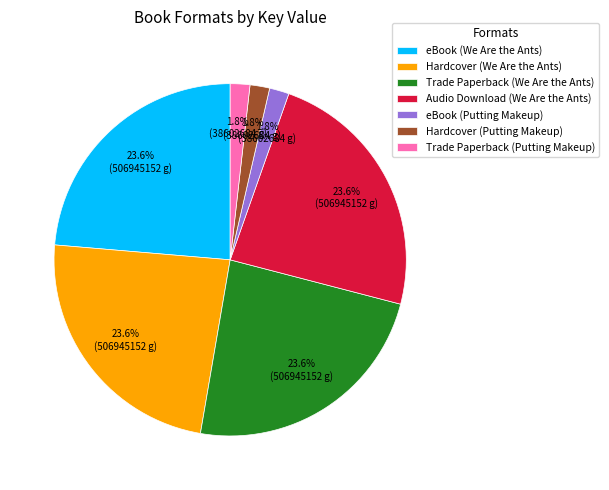

Is there a majority slice in this chart?

No